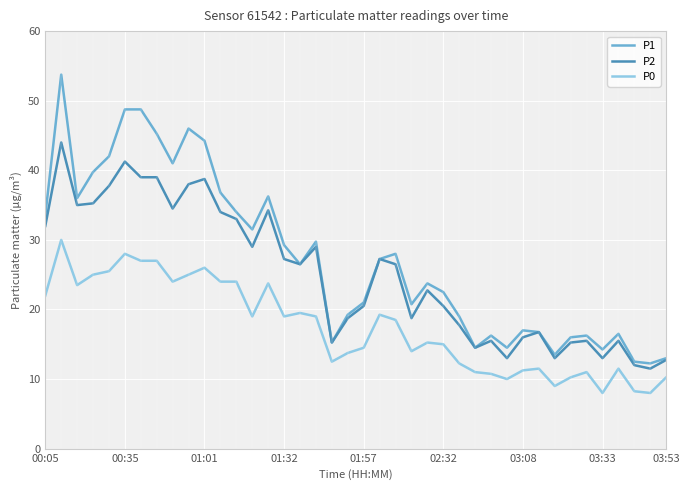

How many series are shown in this chart?

3